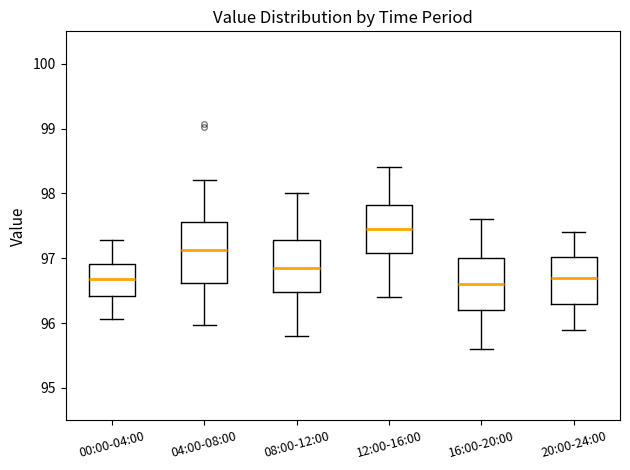

Reading left to right, read every box against the y-axis: the position of its median line, the range the box covers, and the ends of its whiskers. The values are not printed on the chart, so give them approximately, as read against the axis.

00:00-04:00: median 96.7, box 96.4 to 96.9, whiskers 96.1 to 97.3
04:00-08:00: median 97.1, box 96.6 to 97.6, whiskers 96.0 to 98.2
08:00-12:00: median 96.9, box 96.5 to 97.3, whiskers 95.8 to 98.0
12:00-16:00: median 97.5, box 97.1 to 97.8, whiskers 96.4 to 98.4
16:00-20:00: median 96.6, box 96.2 to 97.0, whiskers 95.6 to 97.6
20:00-24:00: median 96.7, box 96.3 to 97.0, whiskers 95.9 to 97.4